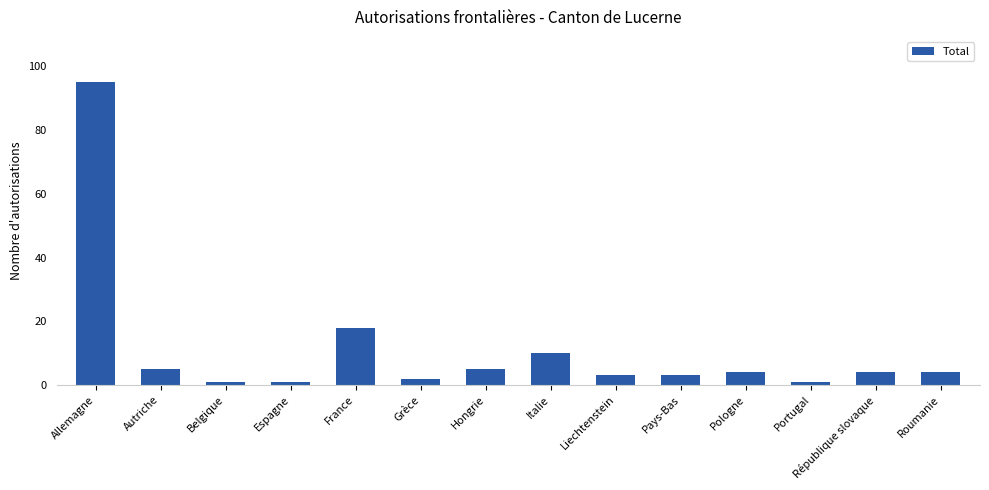

Reading left to right, list all the values displayed in this chart.

95	5	1	1	18	2	5	10	3	3	4	1	4	4